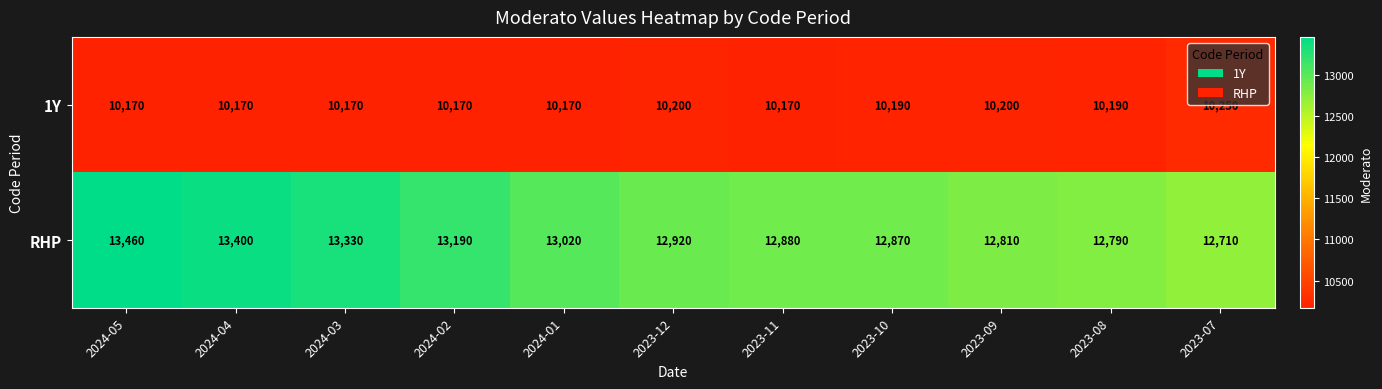

What is the sum of all 1Y values?

112050